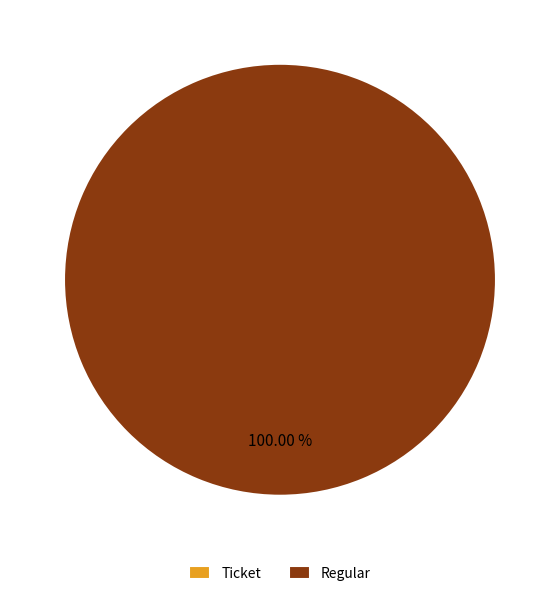

The Ticket slice represents 0% of the pie. True or false?

True